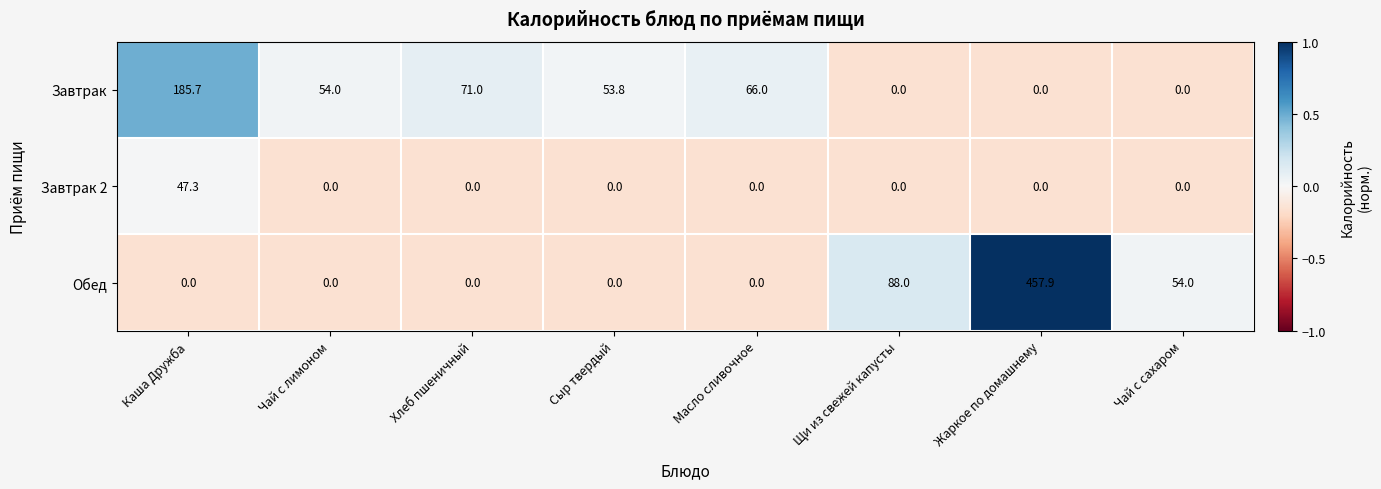

List the series in order of their overall mean, highest first.

Обед, Завтрак, Завтрак 2